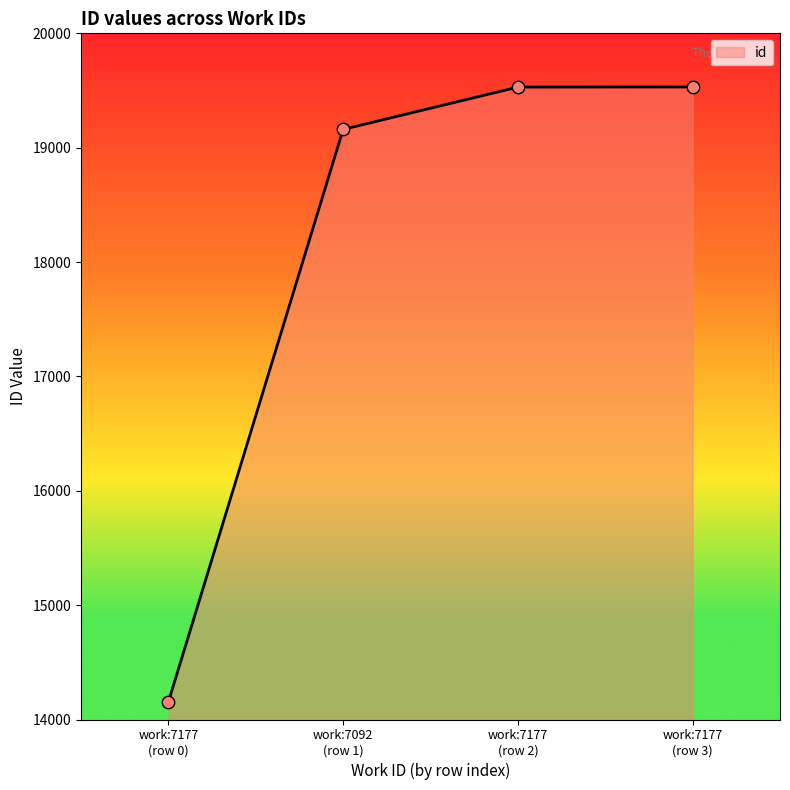

What is the maximum value shown in the chart?

19531